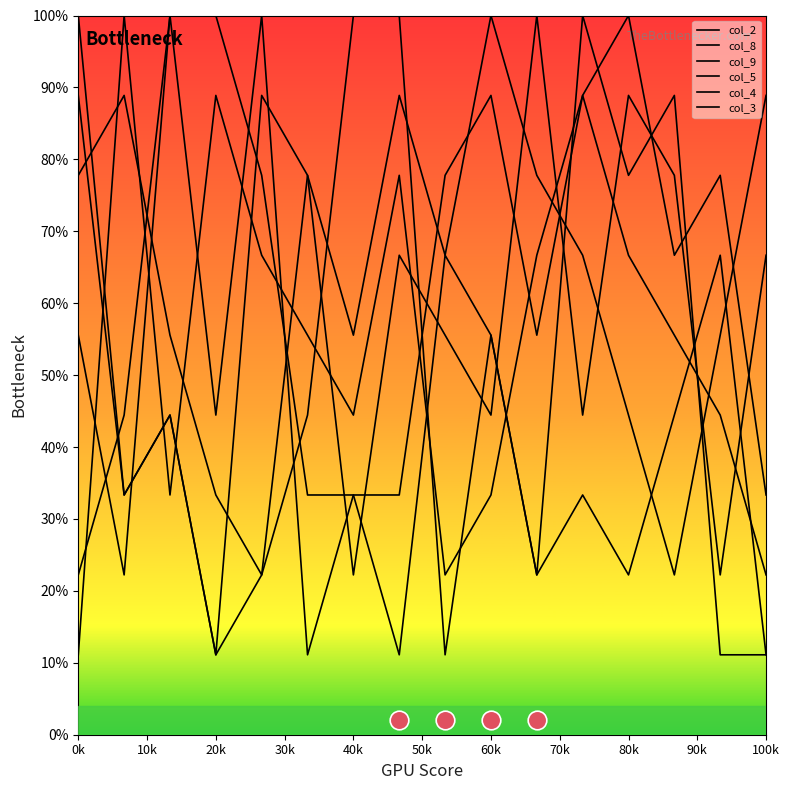

Which series has the largest total across all categories?

col_4